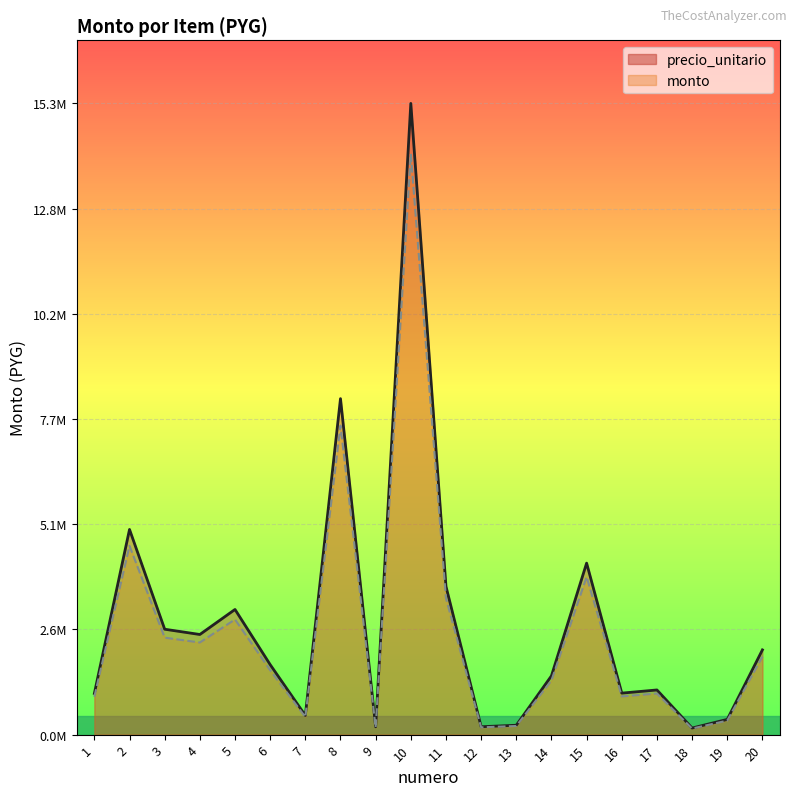

What is the lowest value of the precio_unitario series?

147200